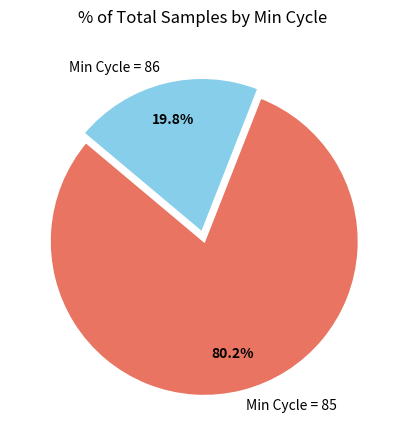

Which slice represents more than half of the pie?

Min Cycle = 85